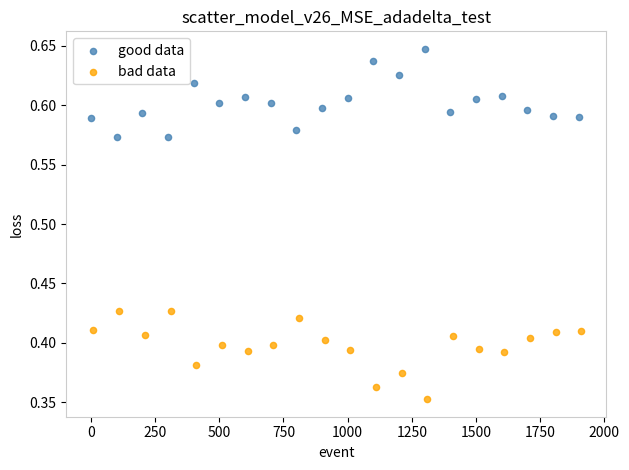

What are all the series names shown in the legend?

good data, bad data